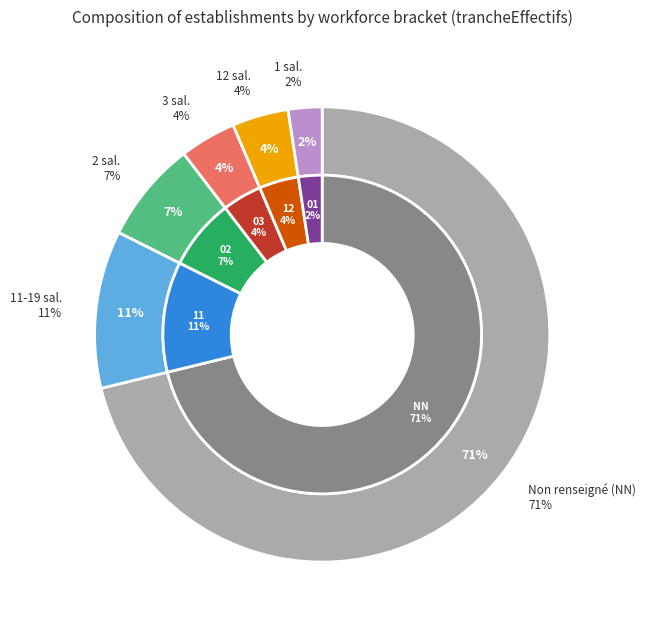

Does any single category account for the majority?

Yes